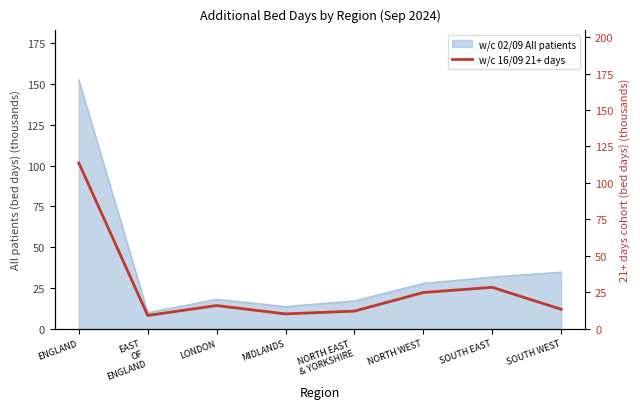

What is the maximum value shown in the chart?

113.7